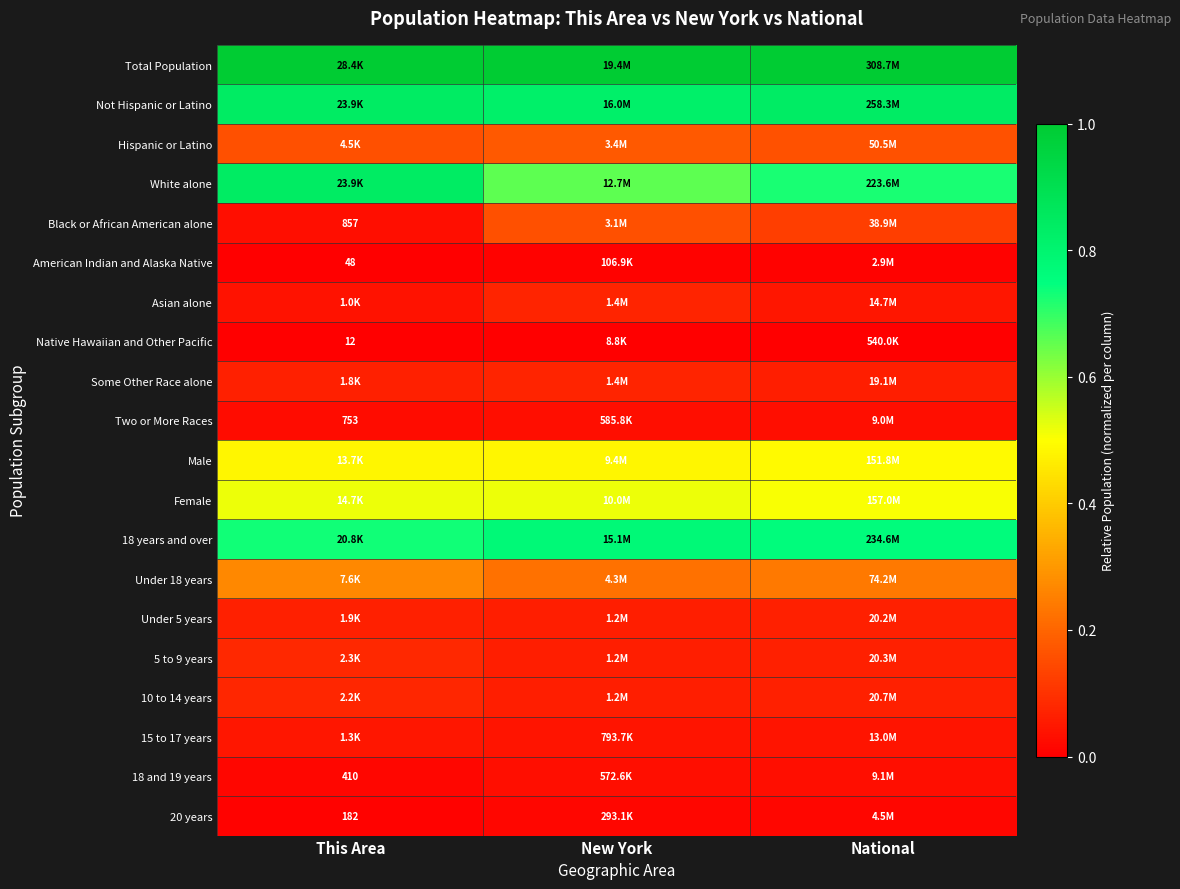

Rank the series by their maximum value, from lowest to highest.

Native Hawaiian and Other Pacific, American Indian and Alaska Native, 20 years, 18 and 19 years, Two or More Races, 15 to 17 years, Under 5 years, Asian alone, Some Other Race alone, 10 to 14 years, 5 to 9 years, Black or African American alone, Hispanic or Latino, Under 18 years, Male, Female, 18 years and over, White alone, Not Hispanic or Latino, Total Population